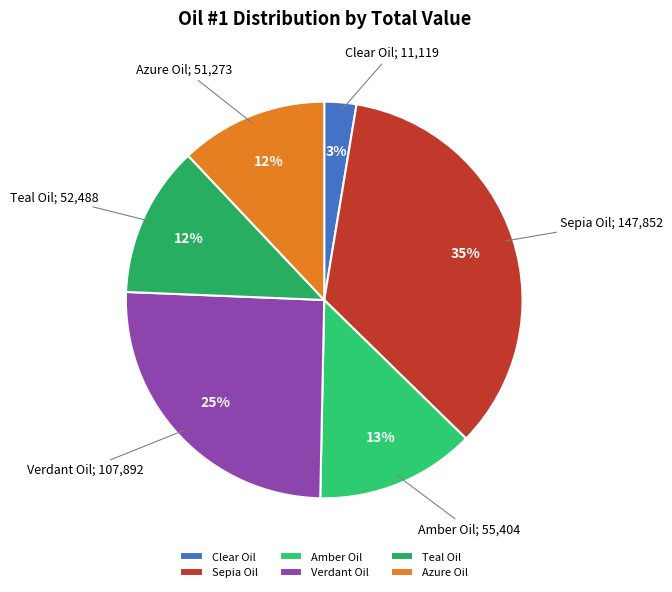

Which has a higher value, Verdant Oil or Clear Oil?

Verdant Oil